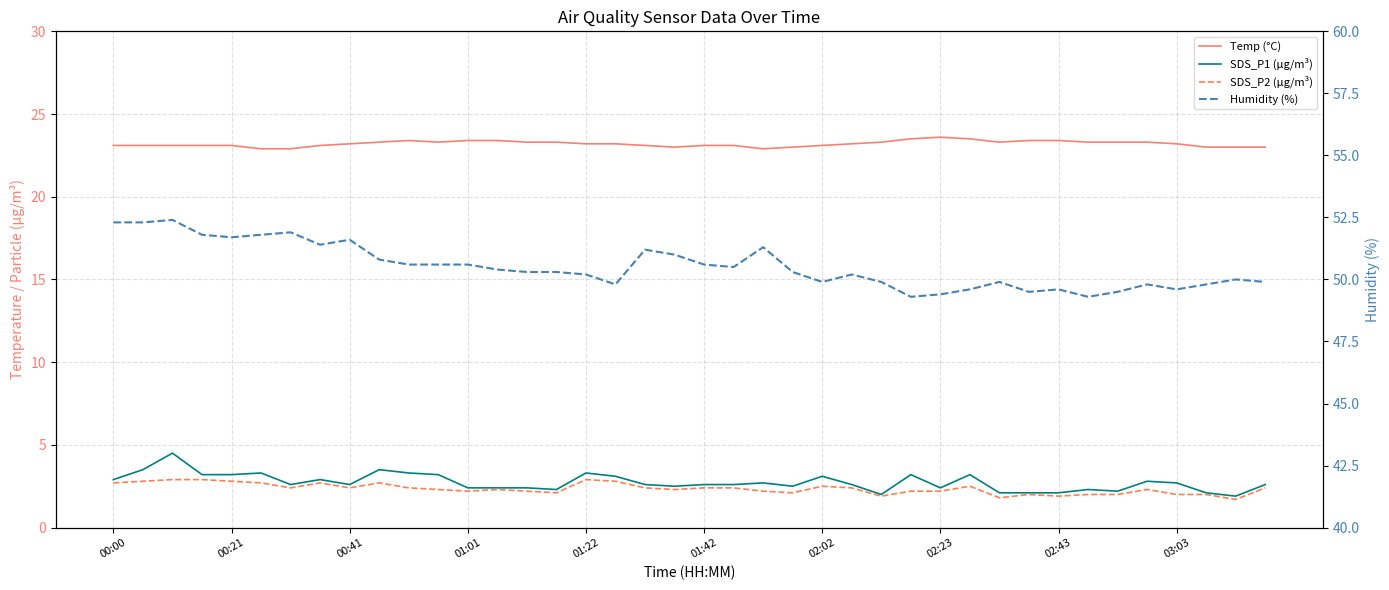

Reading left to right, transcribe all the data shown in this chart.

Temp (°C): 23.1	23.1	23.1	23.1	23.1	22.9	22.9	23.1	23.2	23.3	23.4	23.3	23.4	23.4	23.3	23.3	23.2	23.2	23.1	23.0	23.1	23.1	22.9	23.0	23.1	23.2	23.3	23.5	23.6	23.5	23.3	23.4	23.4	23.3	23.3	23.3	23.2	23.0	23.0	23.0
SDS_P1 (µg/m³): 2.9	3.5	4.5	3.2	3.2	3.3	2.6	2.9	2.6	3.5	3.3	3.2	2.4	2.4	2.4	2.3	3.3	3.1	2.6	2.5	2.6	2.6	2.7	2.5	3.1	2.6	2.0	3.2	2.4	3.2	2.1	2.1	2.1	2.3	2.2	2.8	2.7	2.1	1.9	2.6
SDS_P2 (µg/m³): 2.7	2.8	2.9	2.9	2.8	2.7	2.4	2.7	2.4	2.7	2.4	2.3	2.2	2.3	2.2	2.1	2.9	2.8	2.4	2.3	2.4	2.4	2.2	2.1	2.5	2.4	1.9	2.2	2.2	2.5	1.8	2.0	1.9	2.0	2.0	2.3	2.0	2.0	1.7	2.4
Humidity (%): 52.3	52.3	52.4	51.8	51.7	51.8	51.9	51.4	51.6	50.8	50.6	50.6	50.6	50.4	50.3	50.3	50.2	49.8	51.2	51.0	50.6	50.5	51.3	50.3	49.9	50.2	49.9	49.3	49.4	49.6	49.9	49.5	49.6	49.3	49.5	49.8	49.6	49.8	50.0	49.9